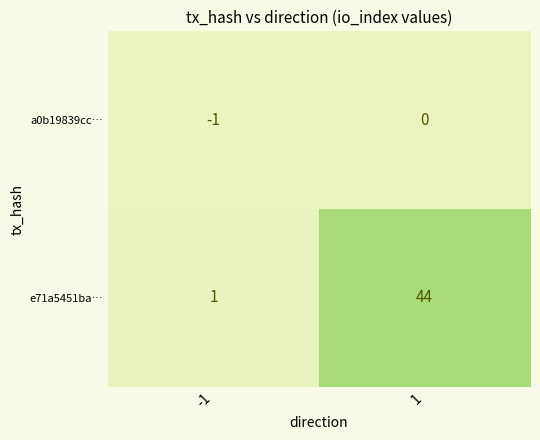

Reading left to right, what are all the values shown in this chart?

a0b19839cc…: -1=-1	1=0
e71a5451ba…: -1=1	1=44